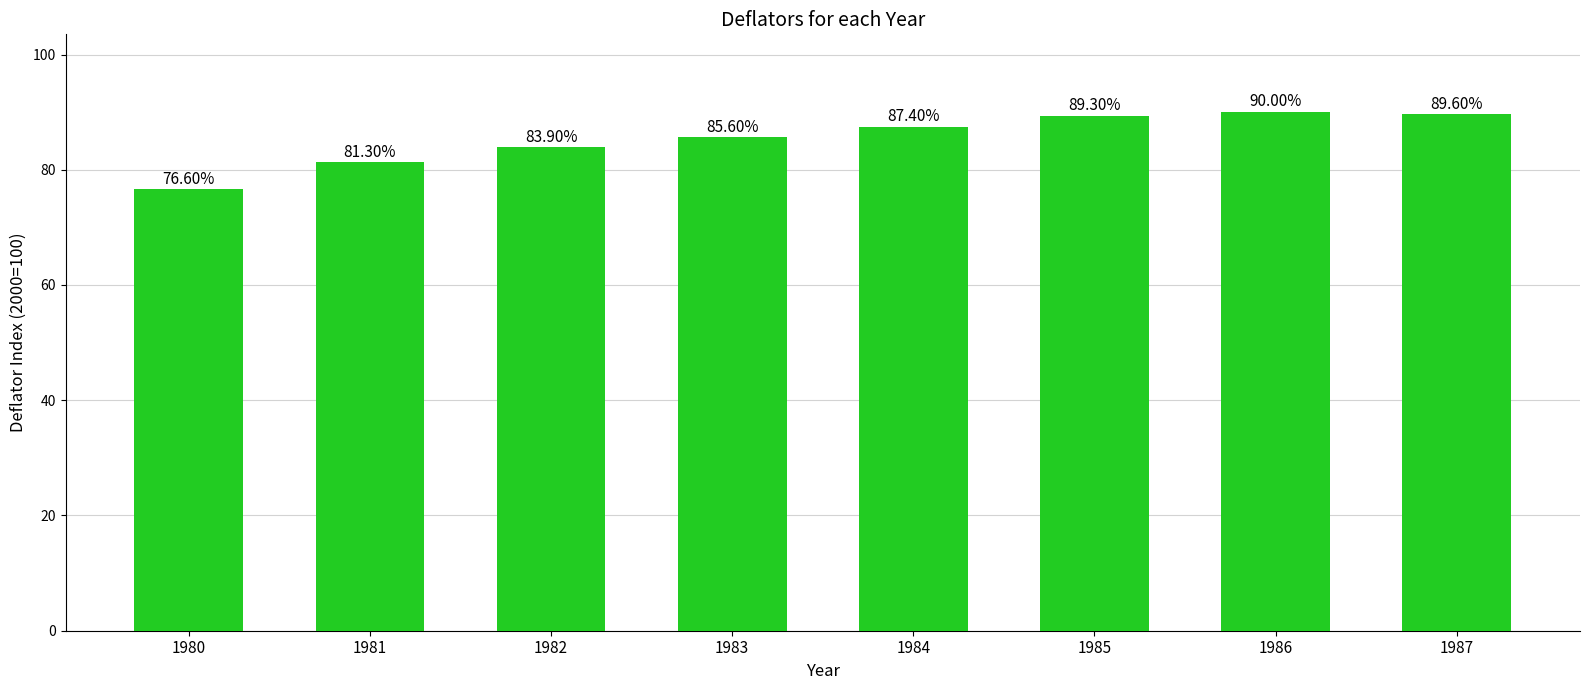

Does the chart contain any negative values?

No